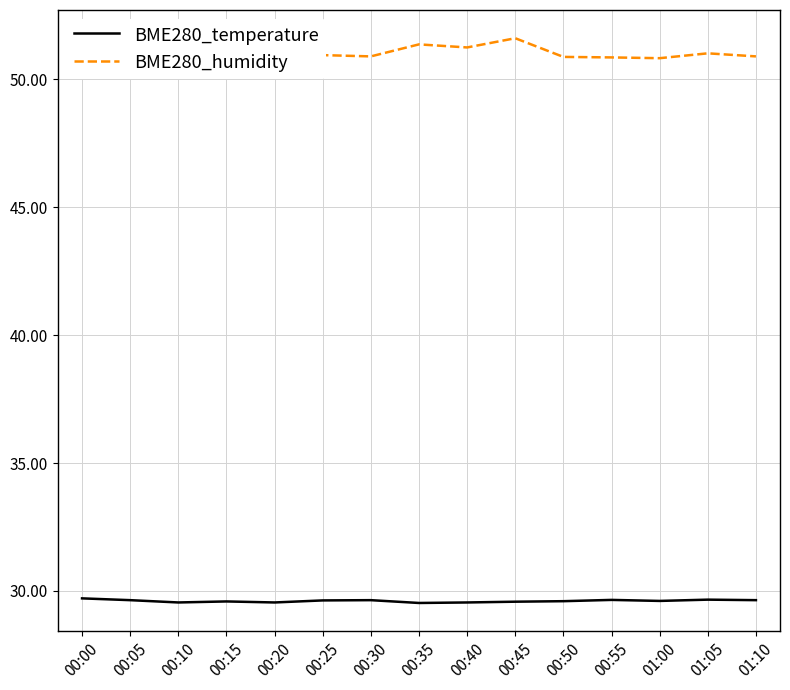

Where is the first local minimum for BME280_temperature?

00:10